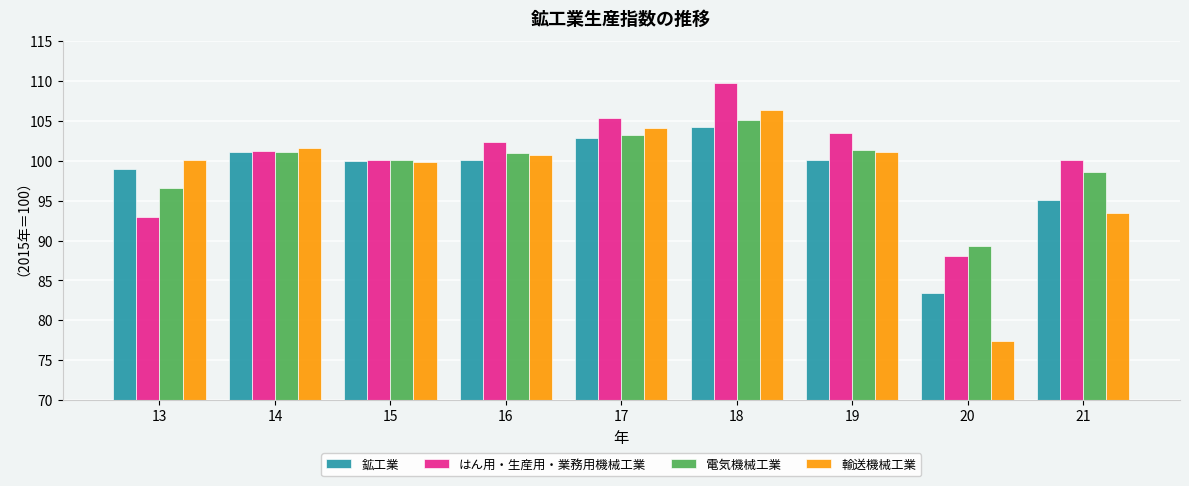

Which series has the largest range (max minus min)?

輸送機械工業